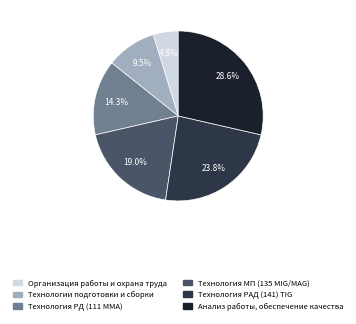

Does any single category account for the majority?

No